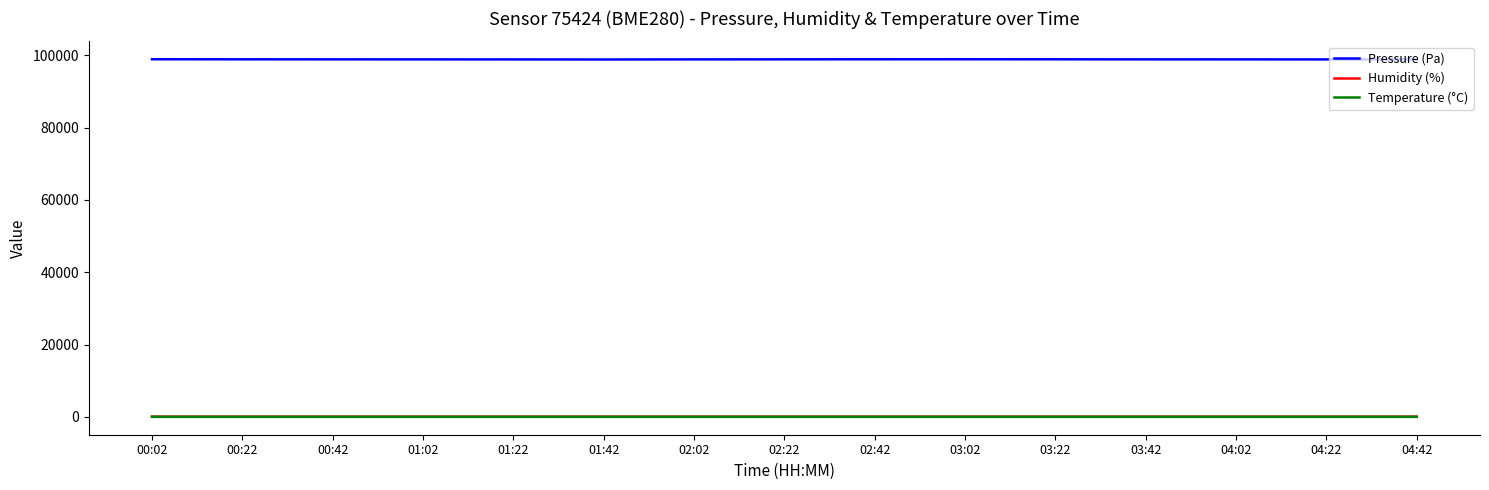

Which series has the largest range (max minus min)?

Pressure (Pa)